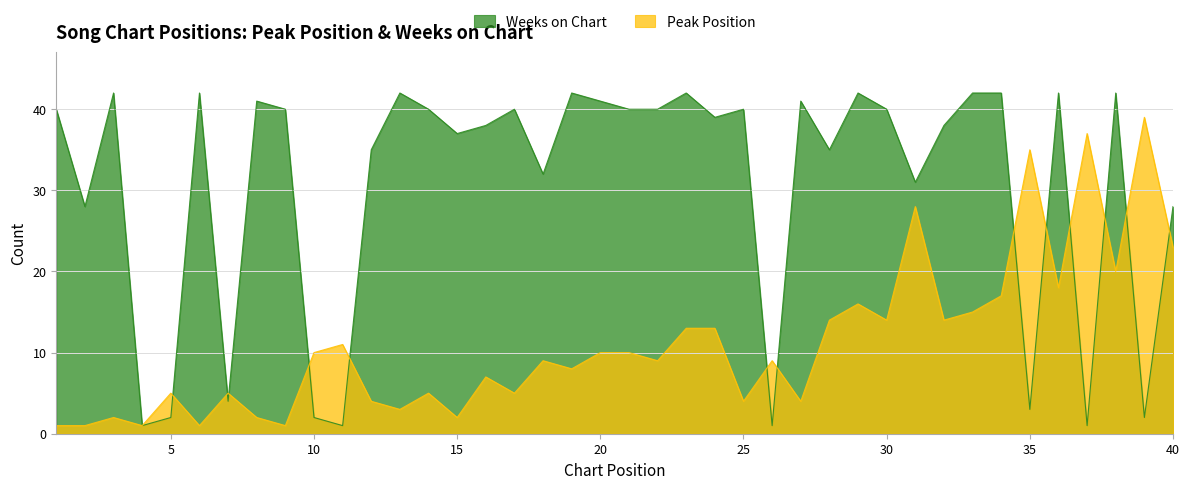

What is the average value of the Weeks on Chart series?

31